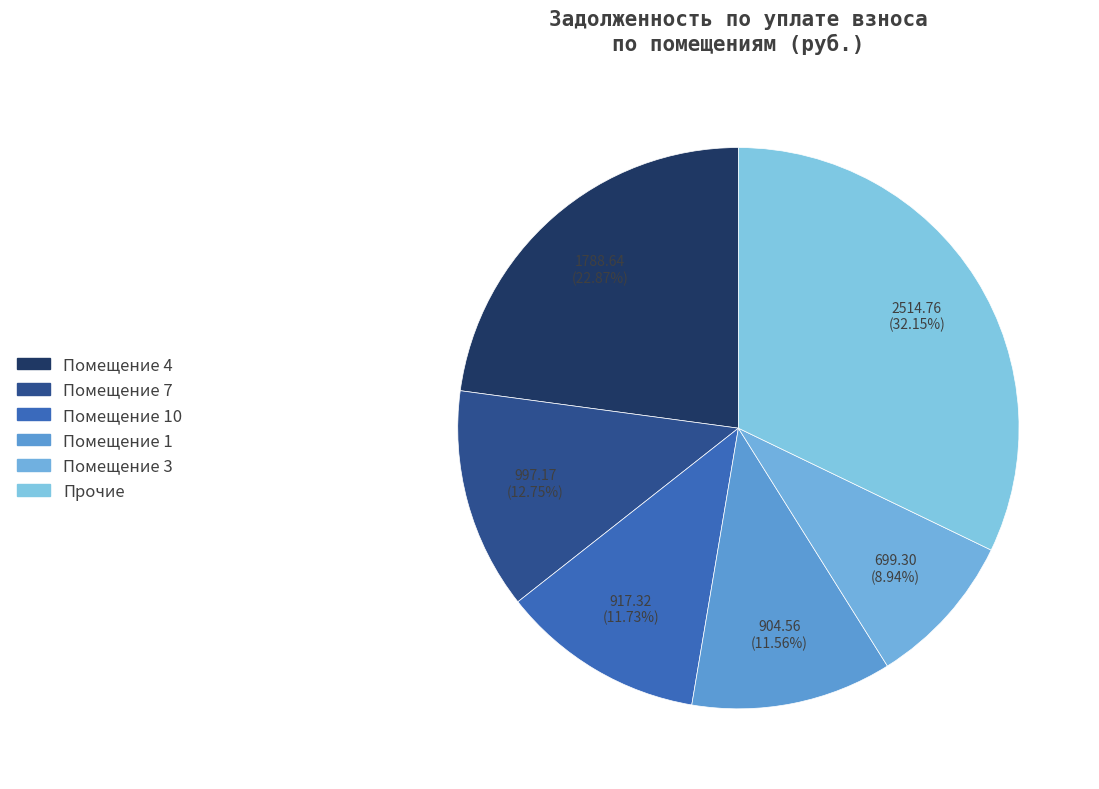

How many segments does this pie chart have?

6